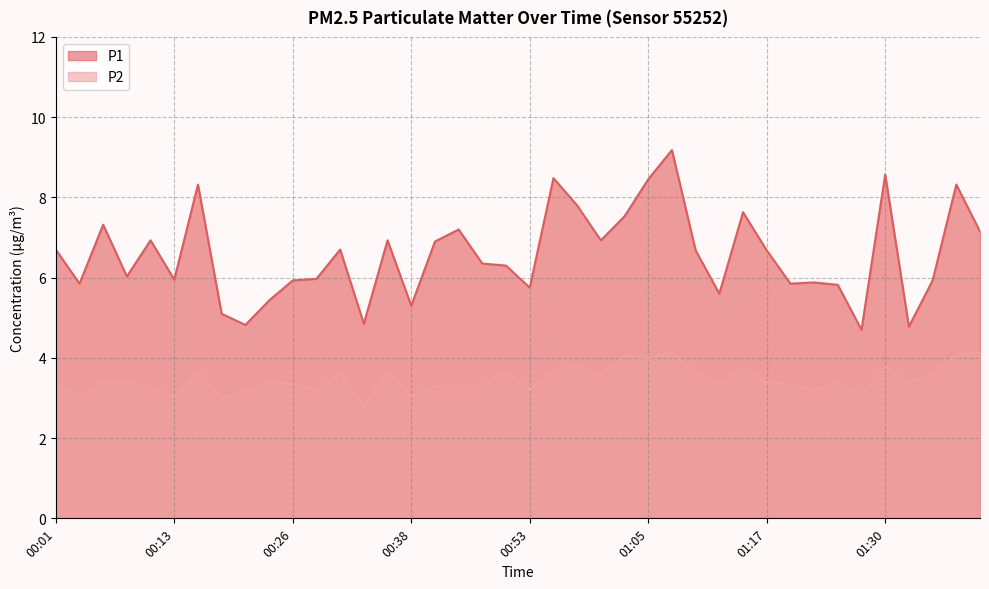

True or false: P2 has more than 1 points higher than both neighbors.

True